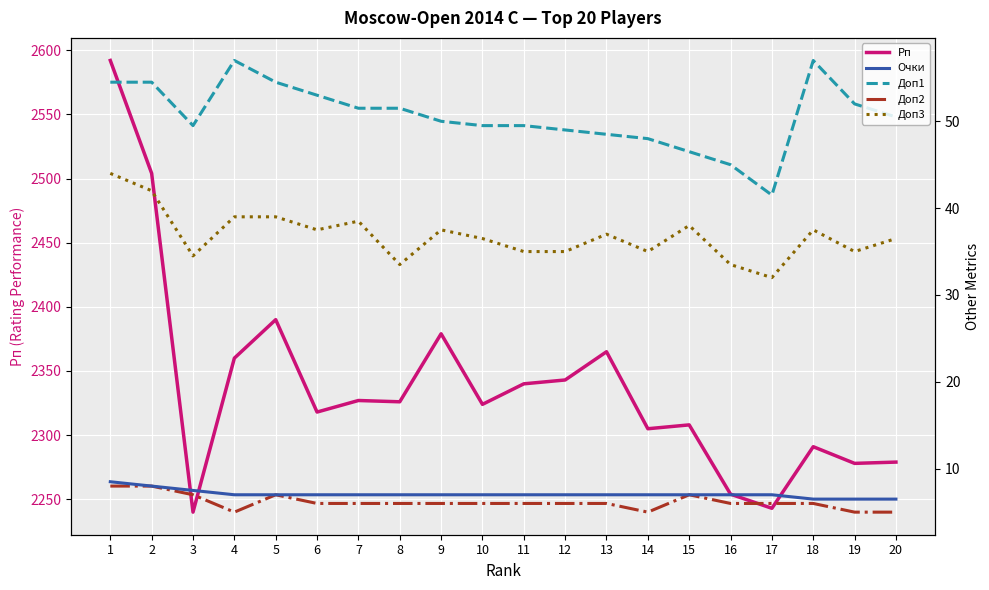

At which category does Доп3 reach its first local peak?

7